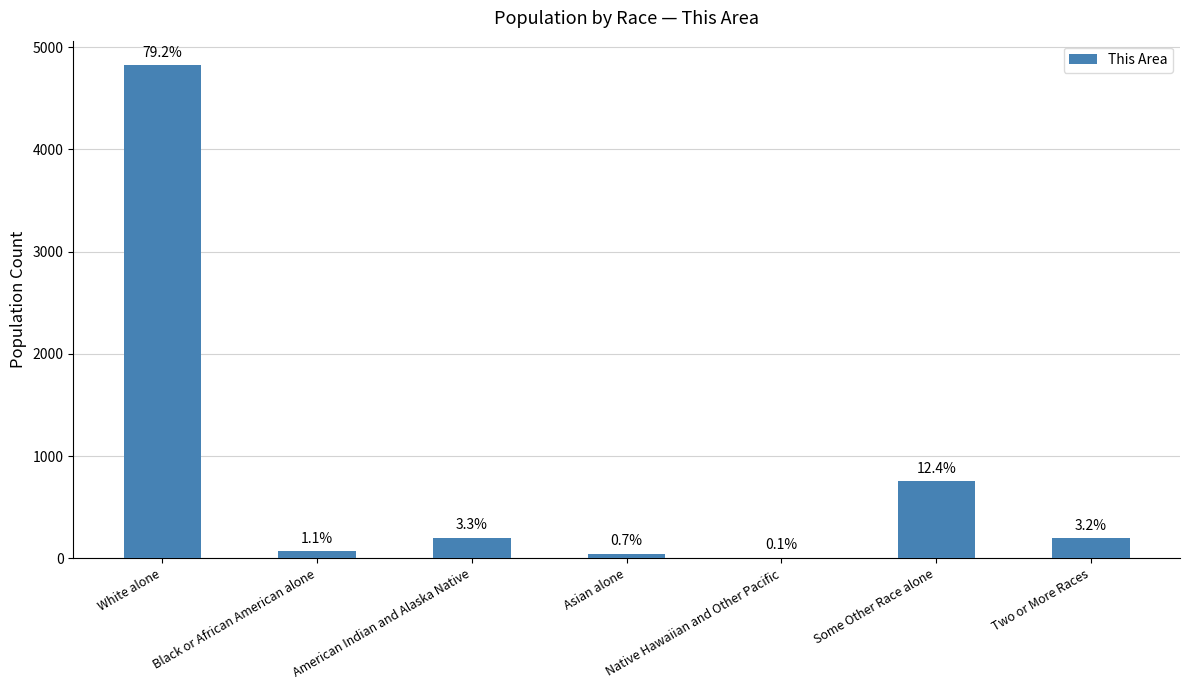

Are the bars grouped side by side (vs. stacked)?

No